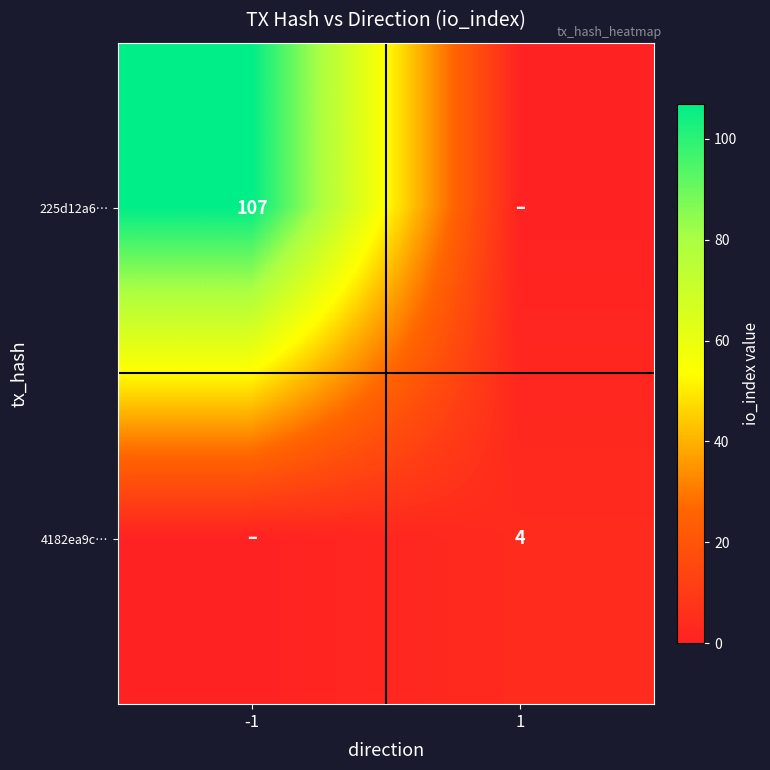

The value of 225d12a6… at -1 is 107. True or false?

True